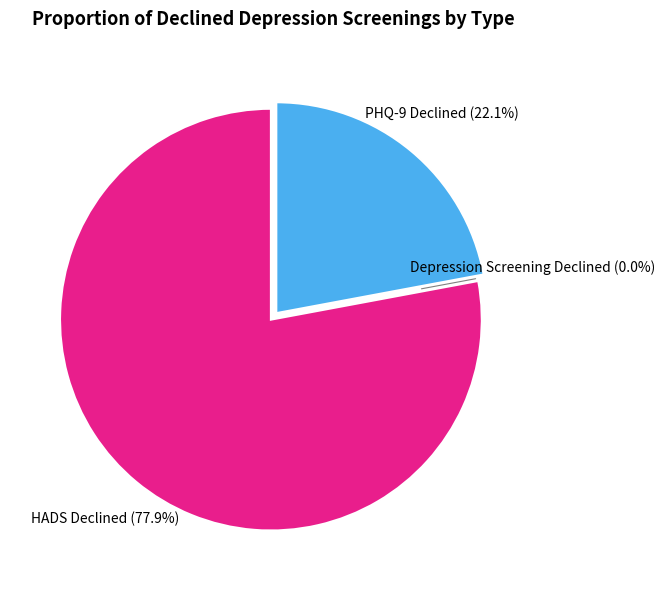

Rank the categories by value from highest to lowest.

Hospital Anxiety and Depression Scale declined, Patient health questionnaire 9 declined, Depression screening declined